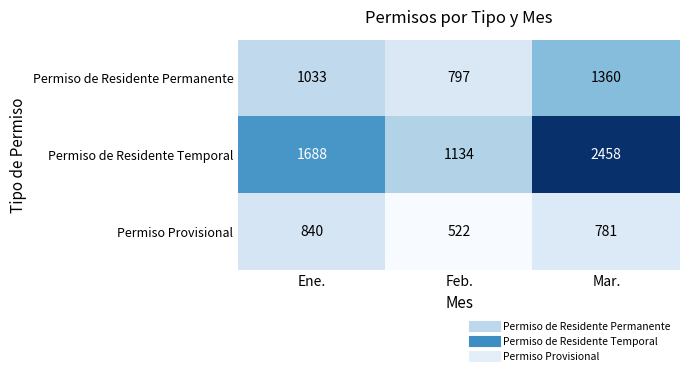

The Permiso de Residente Permanente series shows 1360 at Mar.. True or false?

True